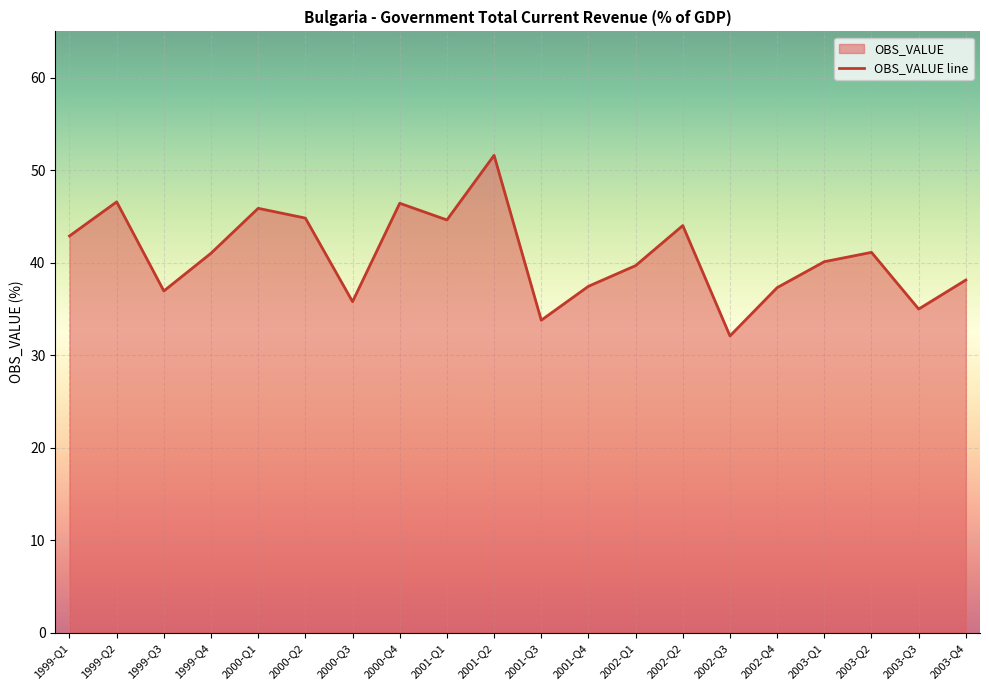

Count the number of data series in this chart.

1